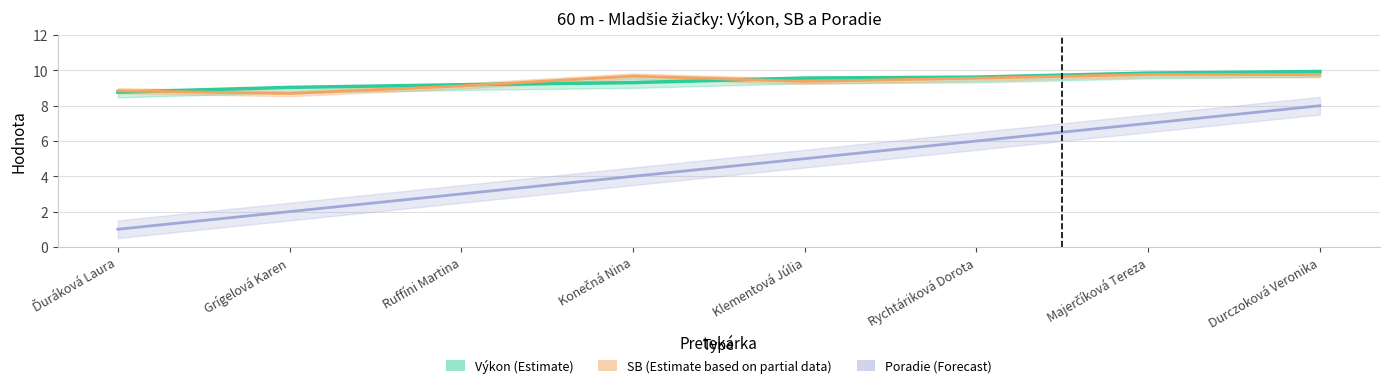

What is the sum of all SB (Estimate based on partial data) values?

74.8